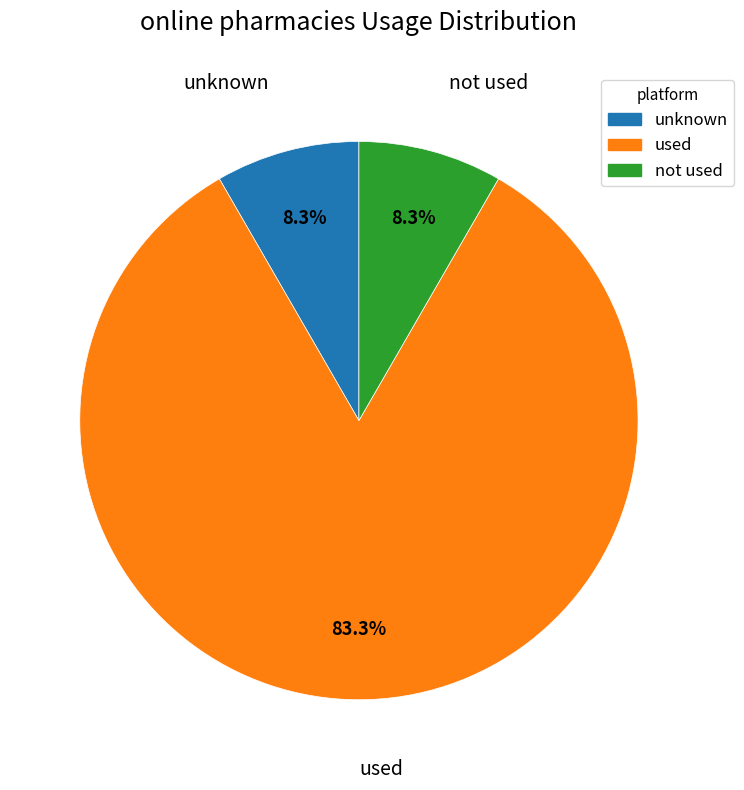

To the nearest percent, what is the average slice percentage?

33%